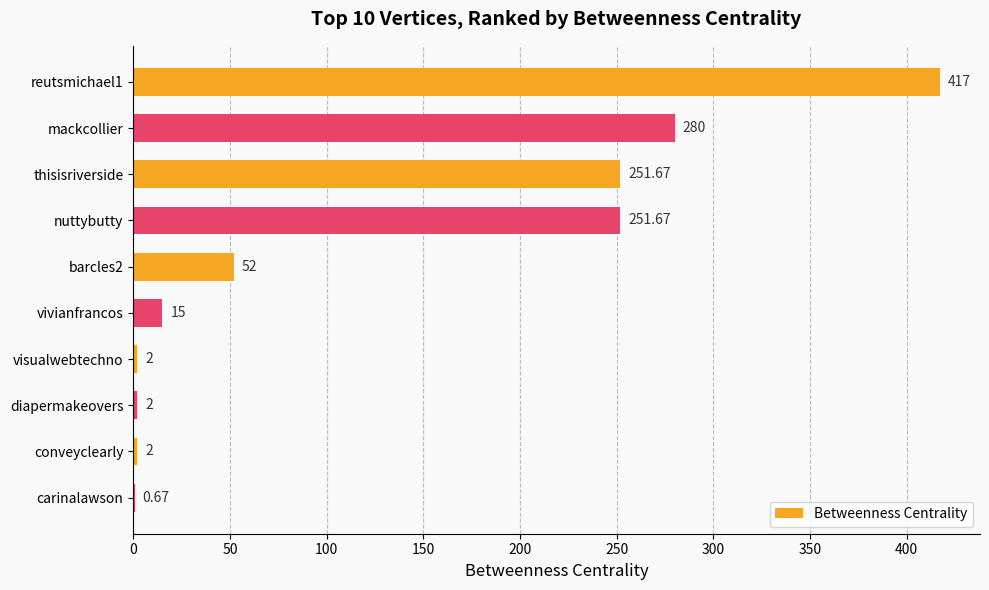

What is the average value?

127.4